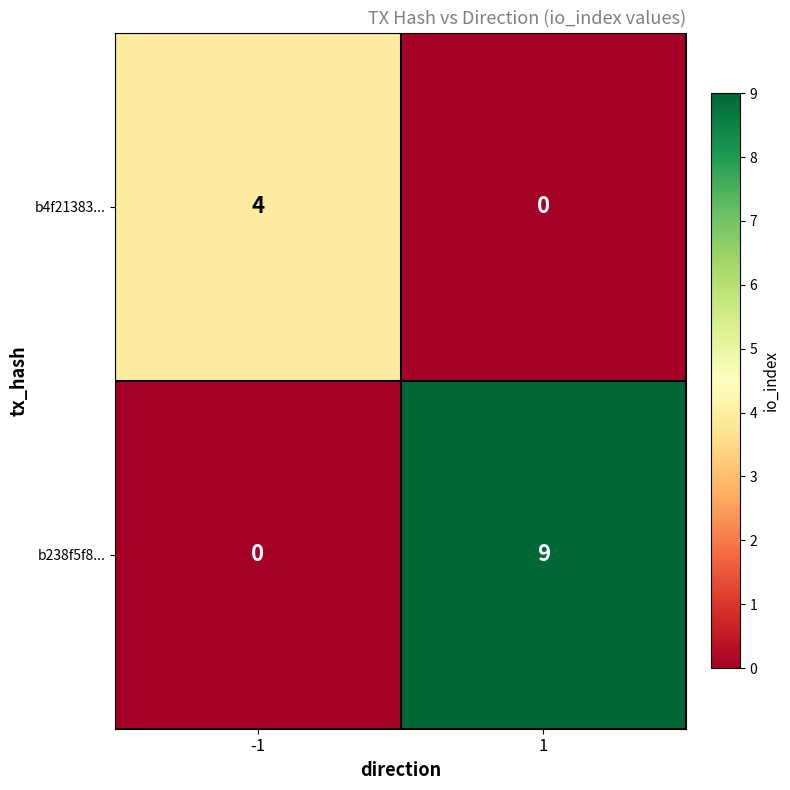

Reading left to right, extract all data points from this chart.

b4f21383...: 4	0
b238f5f8...: 0	9